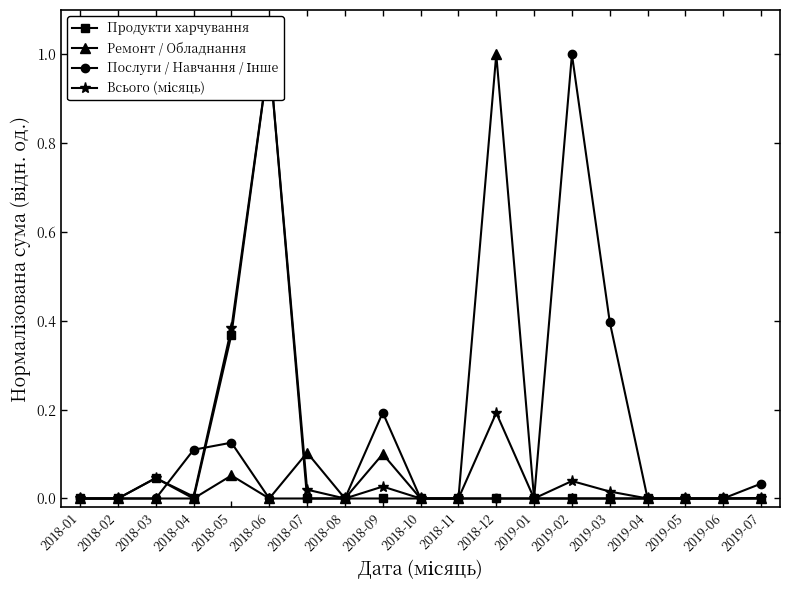

At which category is the sum across all series the highest?

2018-06